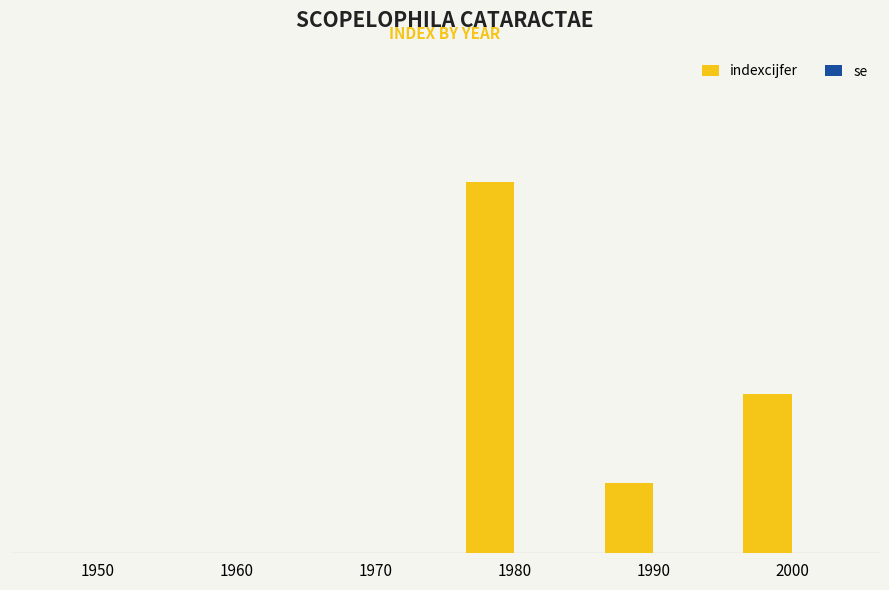

Are the bars horizontal?

No